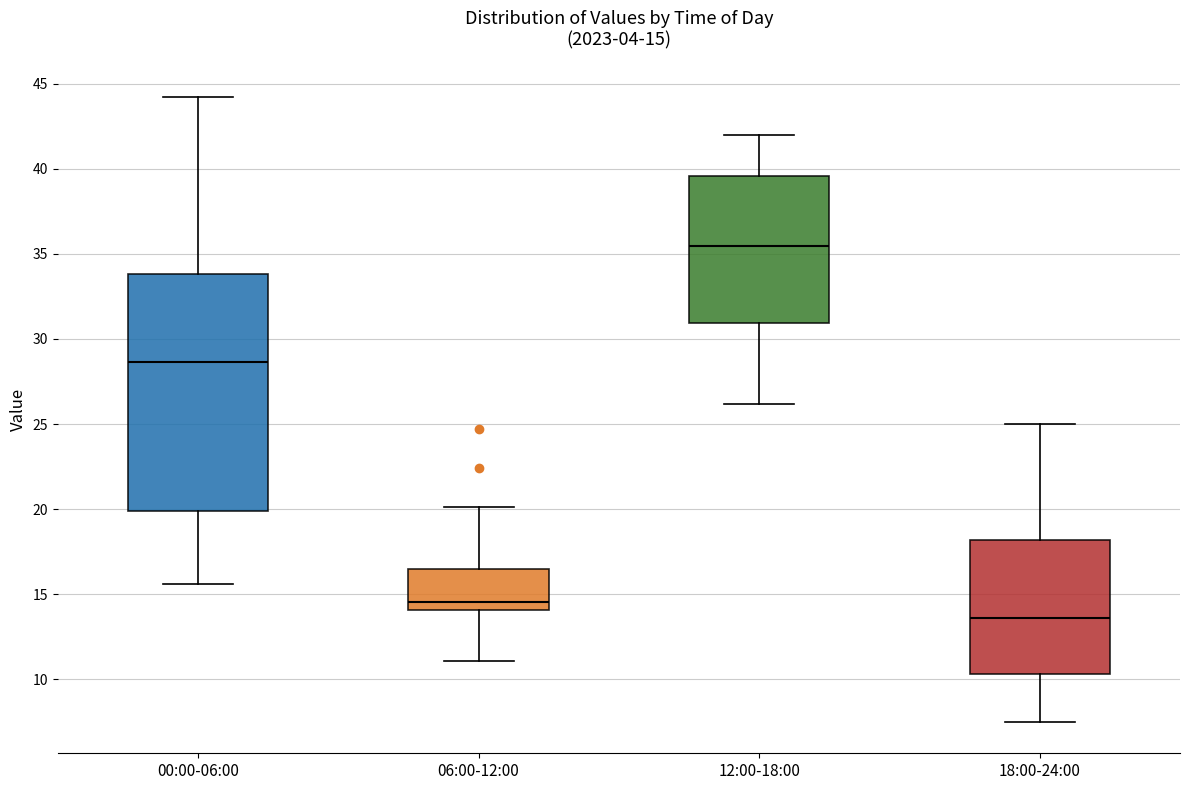

Which box has the highest median line?

12:00-18:00